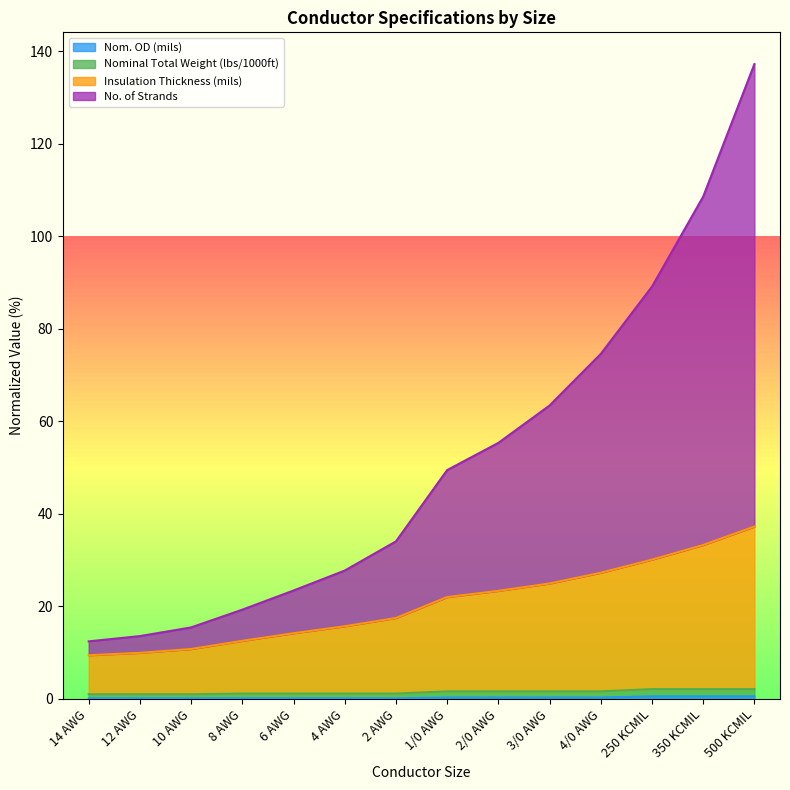

Which category has the lowest value across all series?

14 AWG